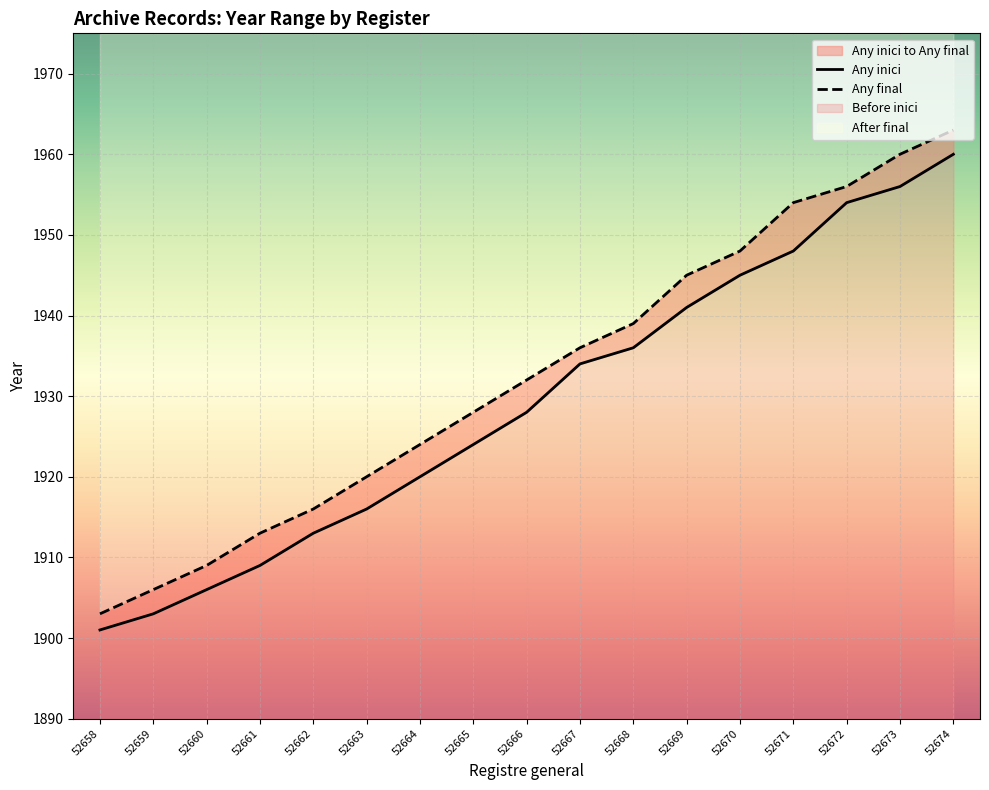

The Any final series shows 506 at 52666. True or false?

False